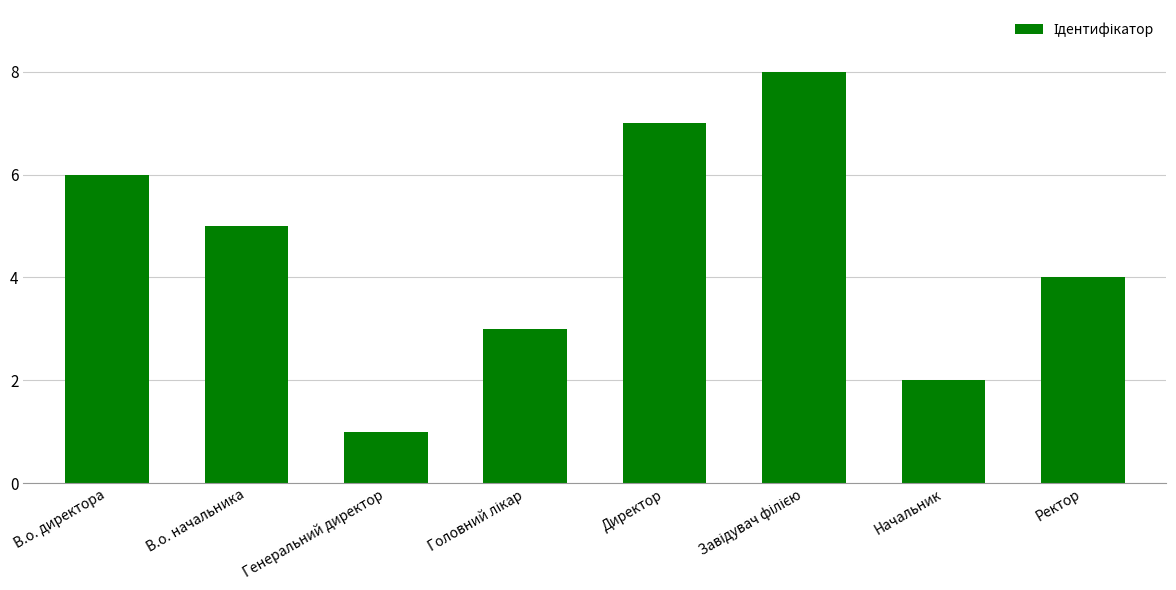

What is the ratio of the value at Генеральний директор to the value at Начальник?

0.5